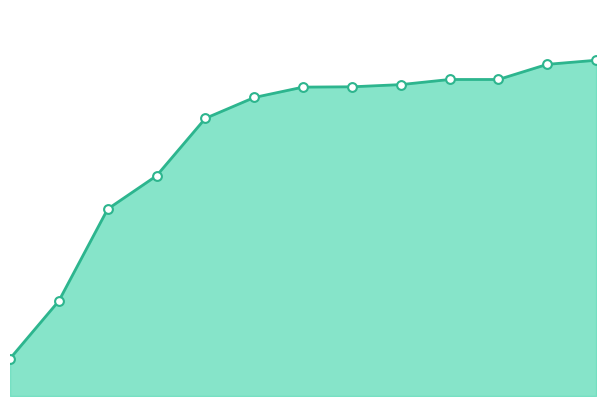

How many lines are shown in the chart?

1